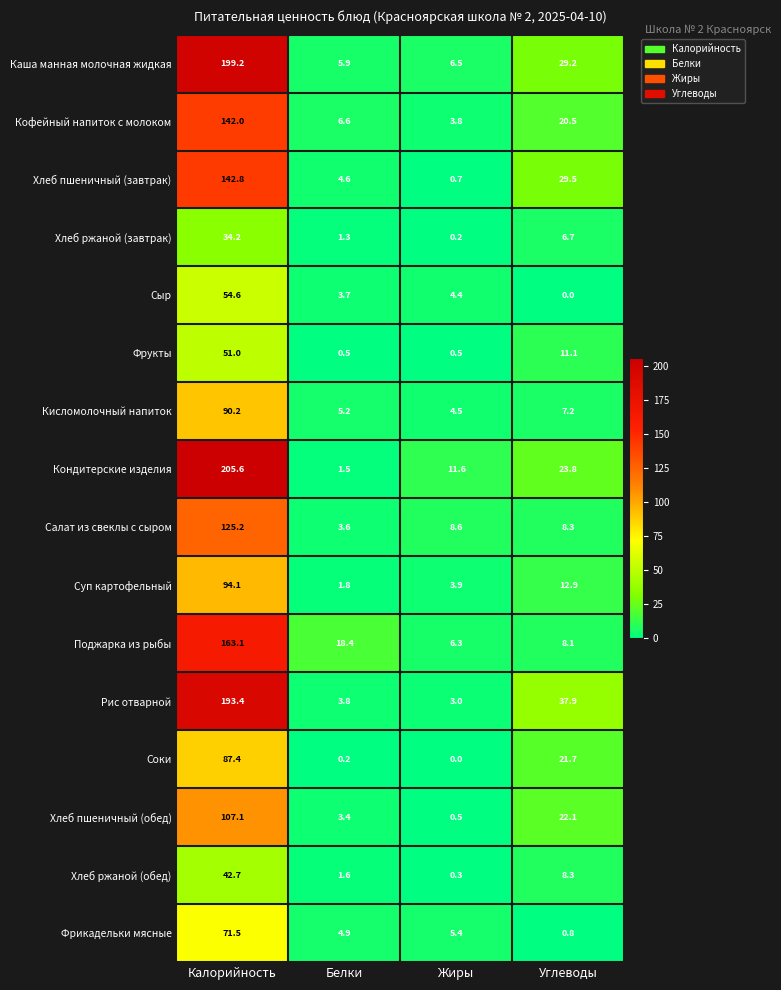

Where is Поджарка из рыбы nearest to the value 84?

Белки